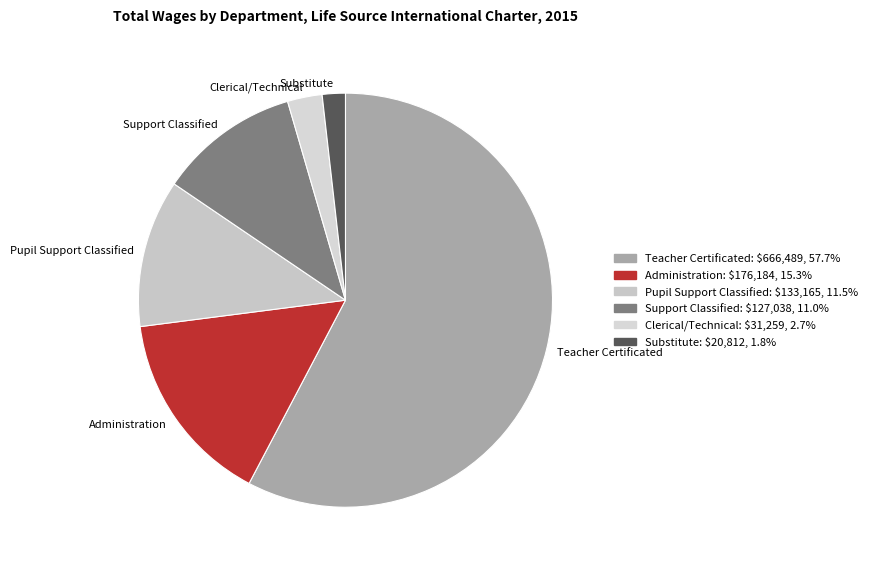

Combined, do Pupil Support Classified and Teacher Certificated account for over 50%?

Yes